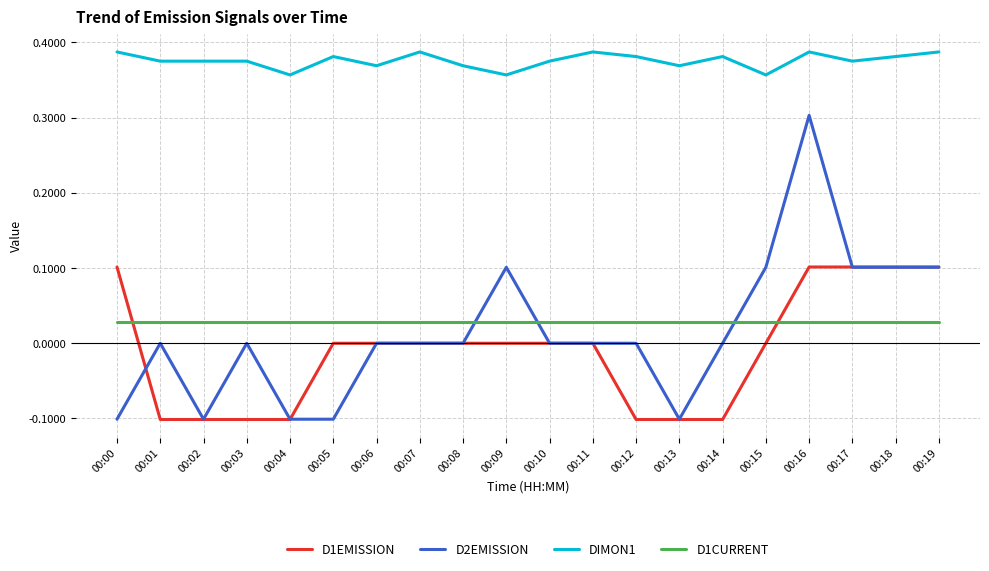

What are all the series names shown in the legend?

D1EMISSION, D2EMISSION, DIMON1, D1CURRENT